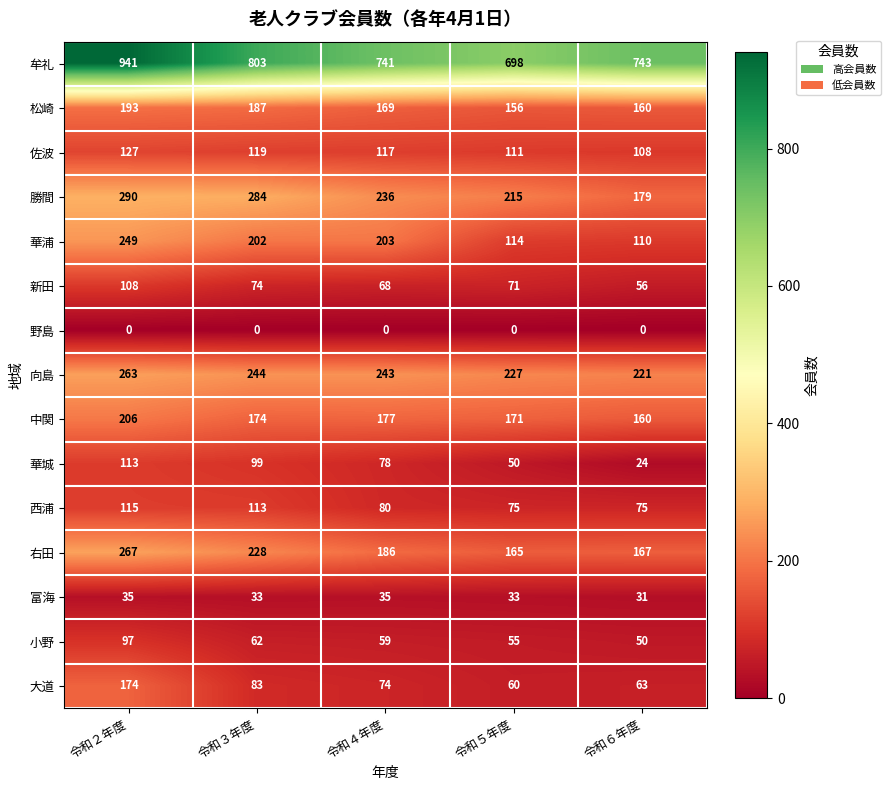

At which label is 向島 closest to 242?

令和４年度